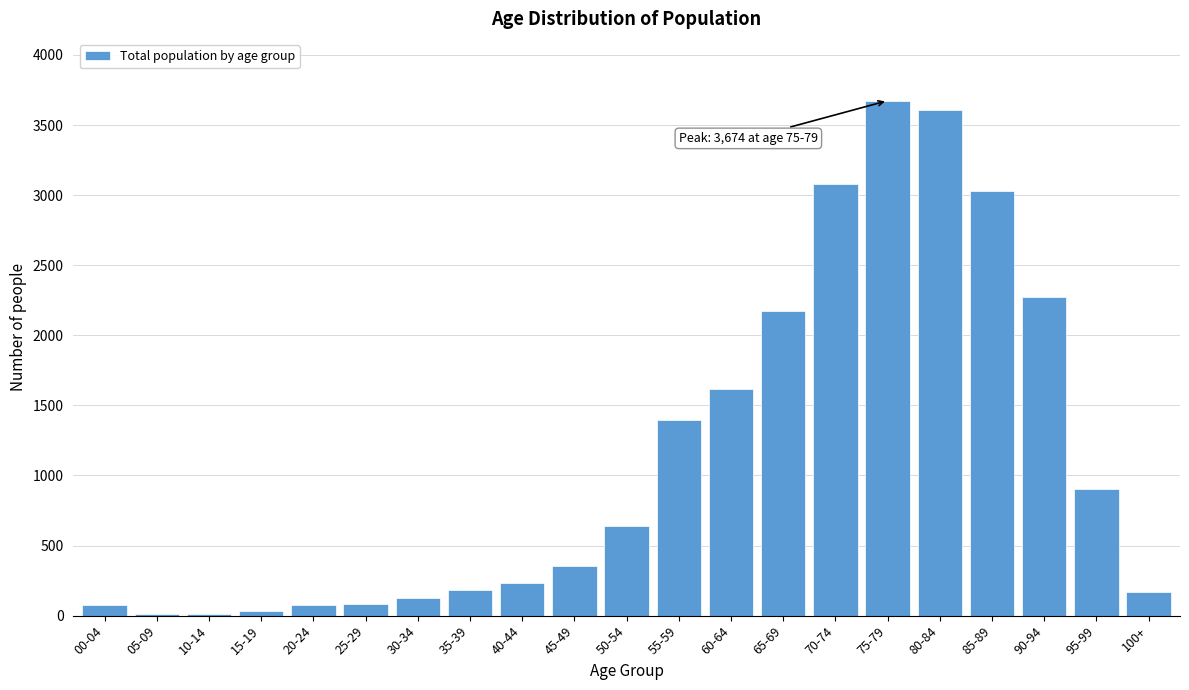

Between 25-29 and 55-59, which is larger?

55-59